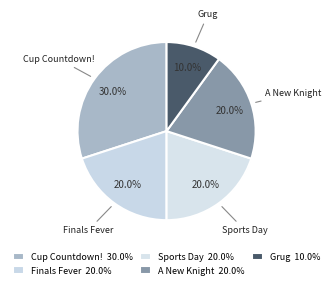

How many slices are in this pie chart?

5